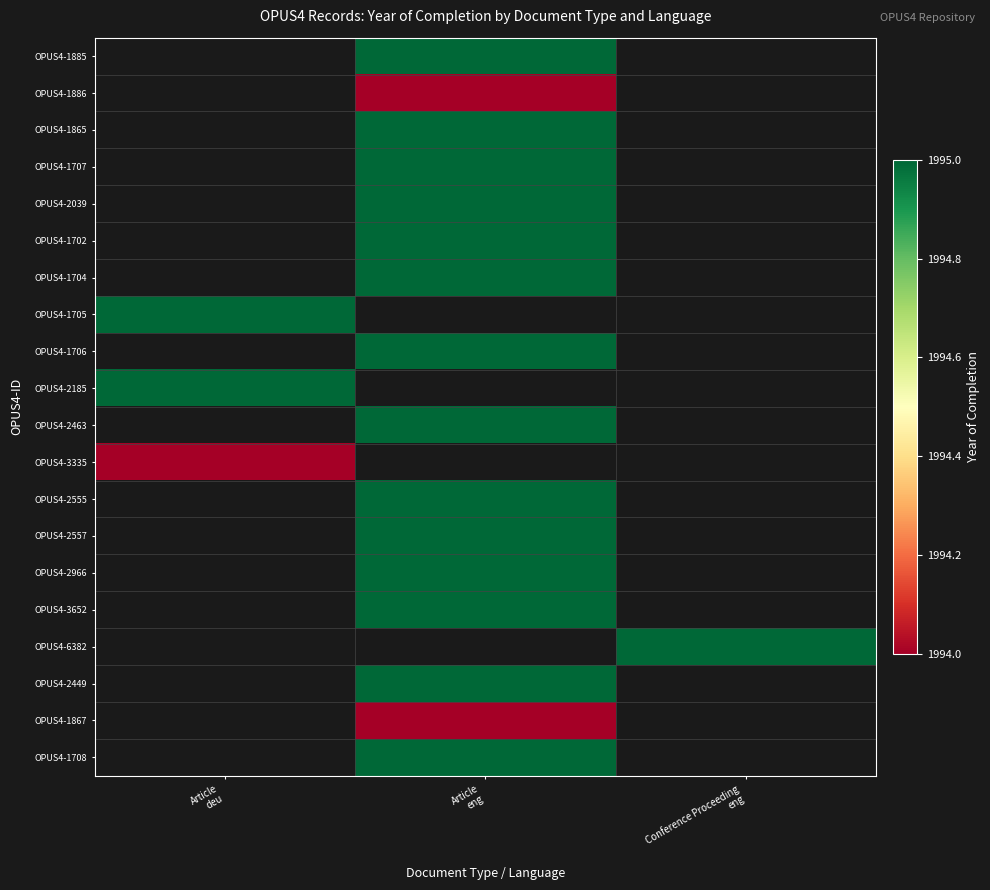

Between Article
deu and Conference Proceeding
eng, which is larger?

Conference Proceeding
eng